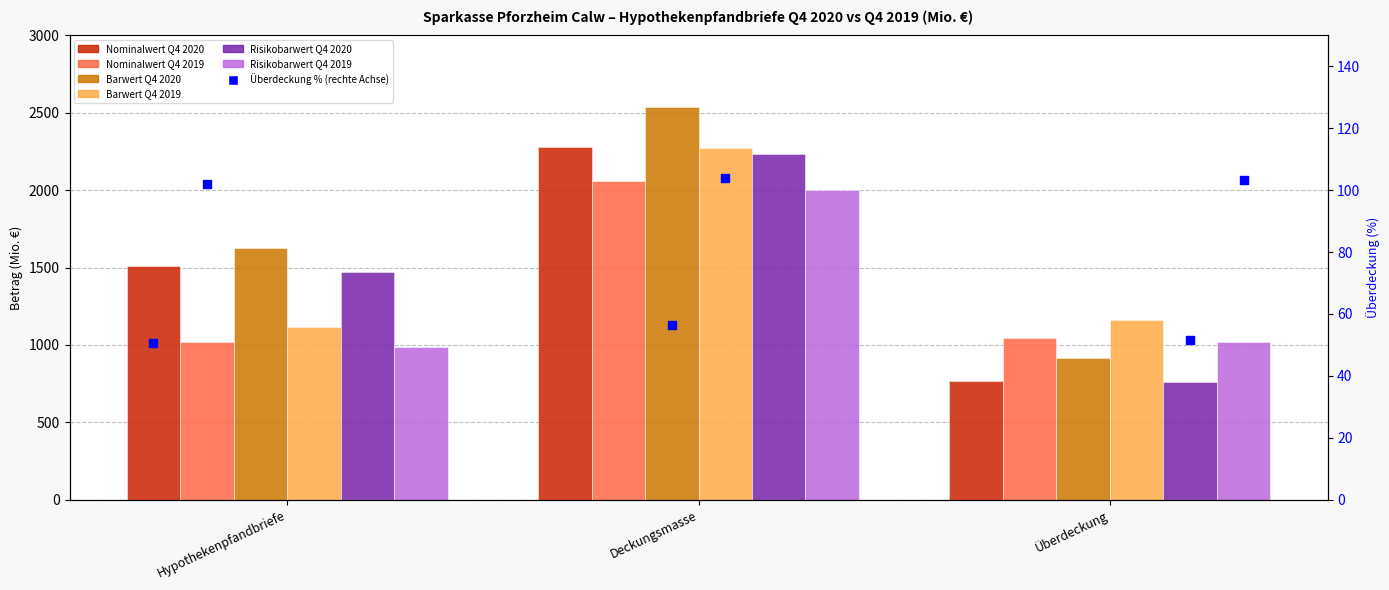

Which series has the largest total across all categories?

Barwert Q4 2020